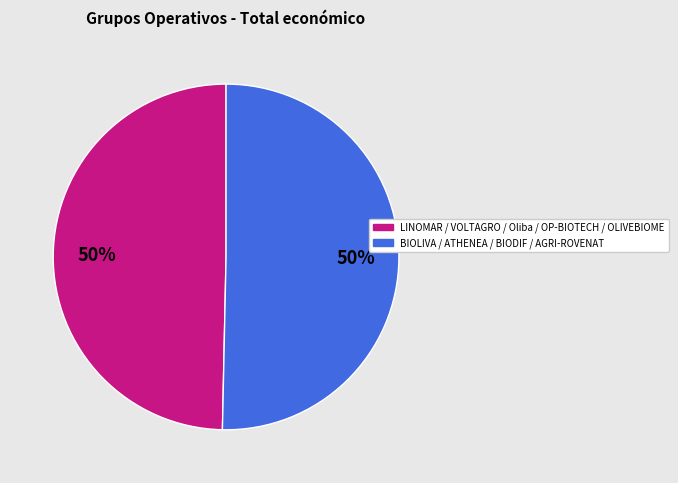

To the nearest percent, what is the average slice percentage?

50%